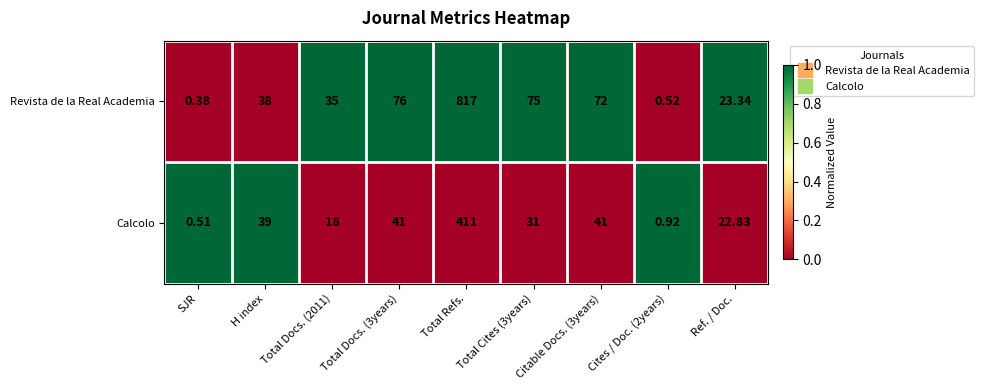

At how many categories does at least one series exceed 0?

9